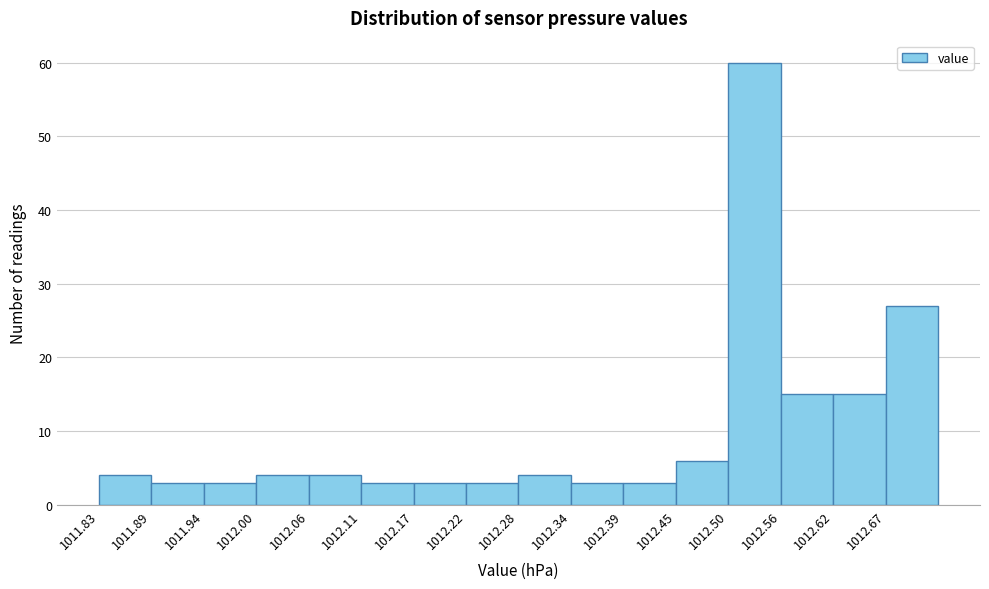

Over which range of the x-axis is the bar tallest?

1012.51 to 1012.56